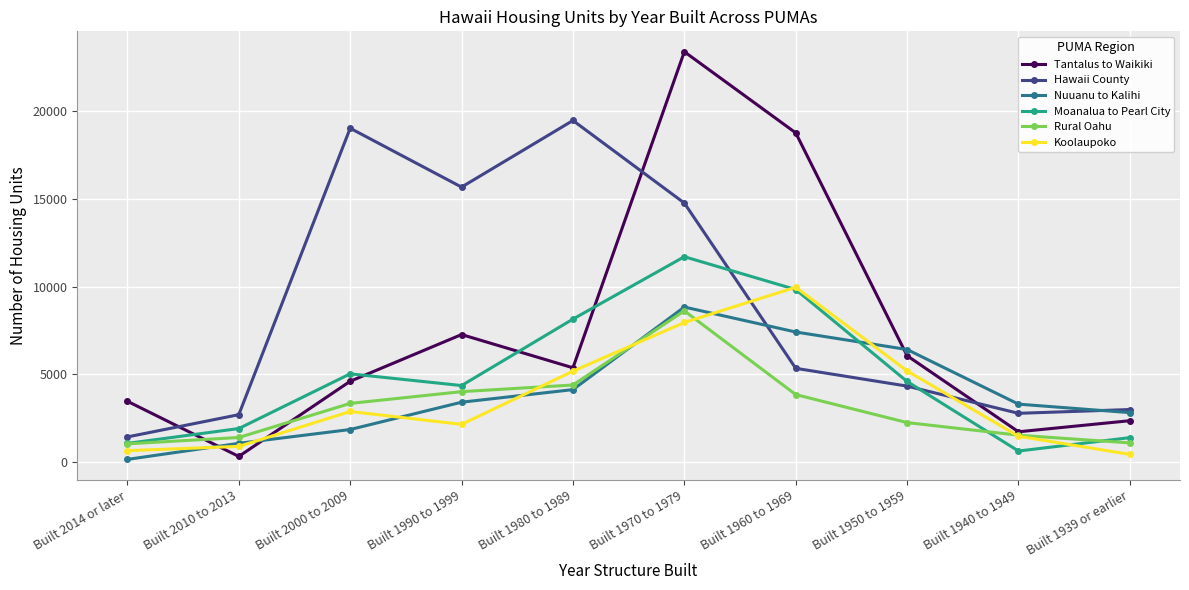

What is the spread (max minus min) of values at Built 1970 to 1979?

15443